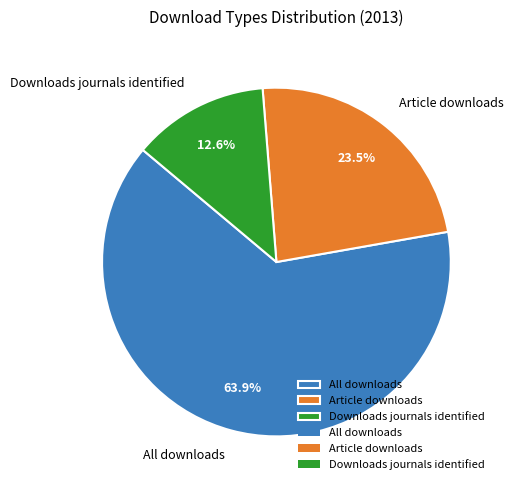

What percentage is the Downloads journals identified slice, to the nearest percent?

13%